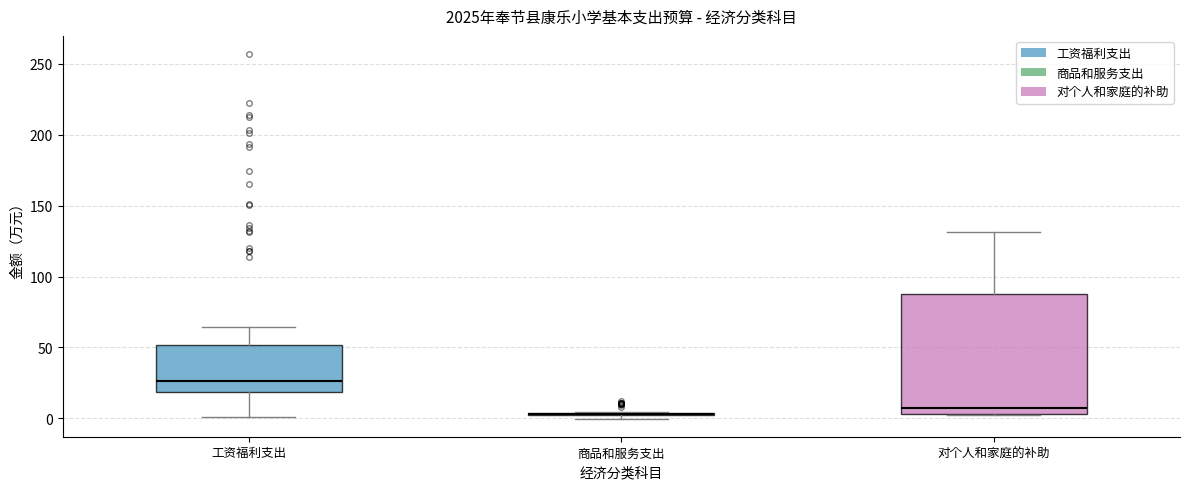

Reading left to right, read every box against the y-axis: the position of its median line, the range the box covers, and the ends of its whiskers. The values are not printed on the chart, so give them approximately, as read against the axis.

工资福利支出: median 25, box 20 to 50, whiskers 0 to 65
商品和服务支出: box collapsed to a line at 5, whiskers 0 to 5
对个人和家庭的补助: median 10, box 5 to 90, whiskers 0 to 130